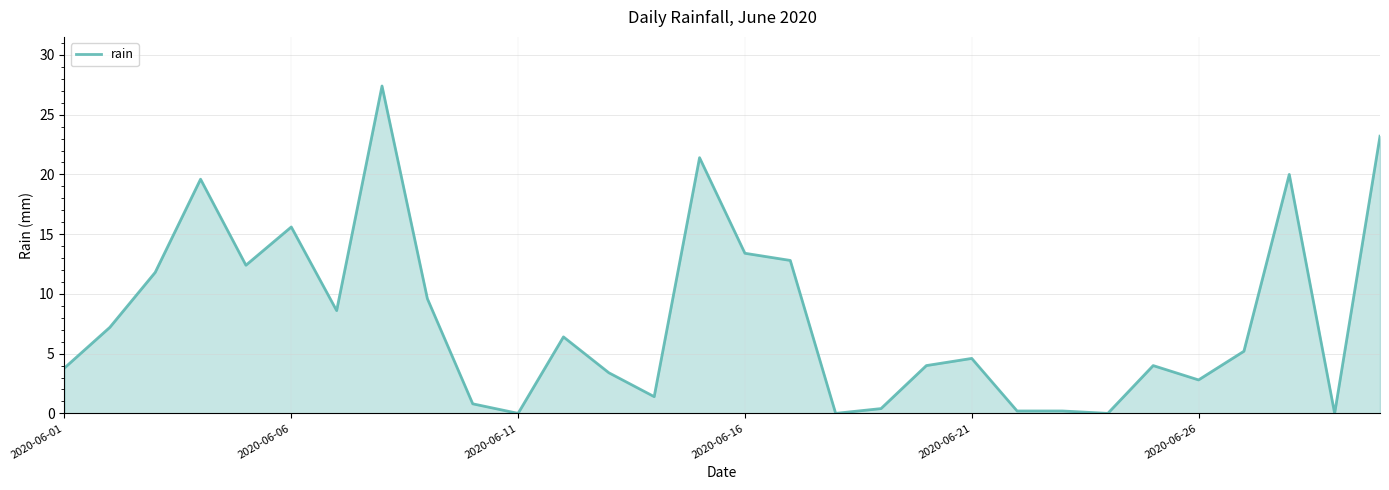

What is the difference between the maximum and minimum values?

27.4